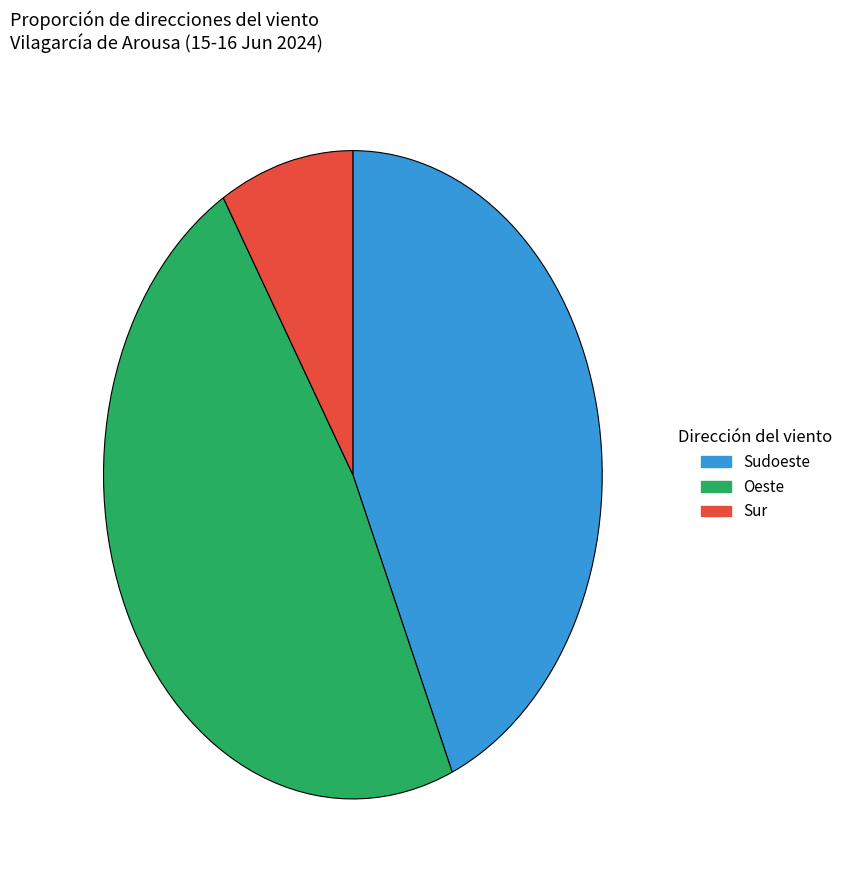

What is the largest slice in the pie chart?

Oeste